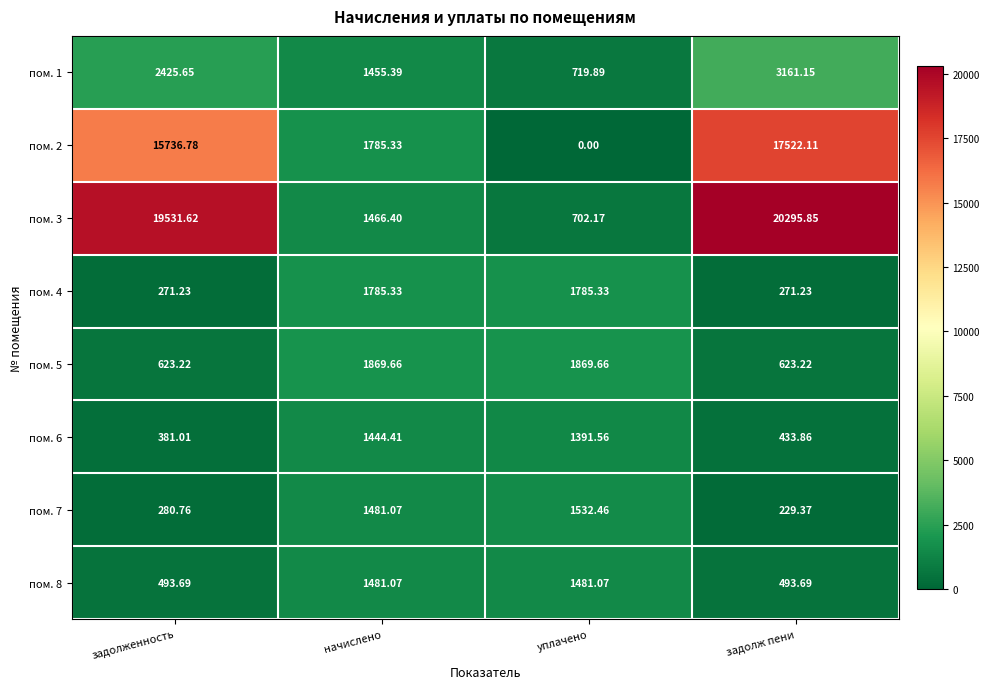

Which label corresponds to the largest value in the chart?

задолж пени